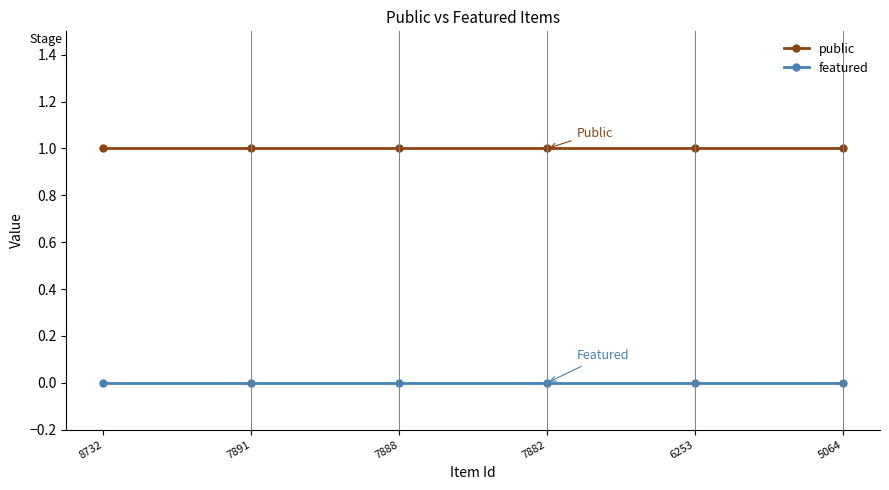

At how many categories does at least one series exceed 0?

6